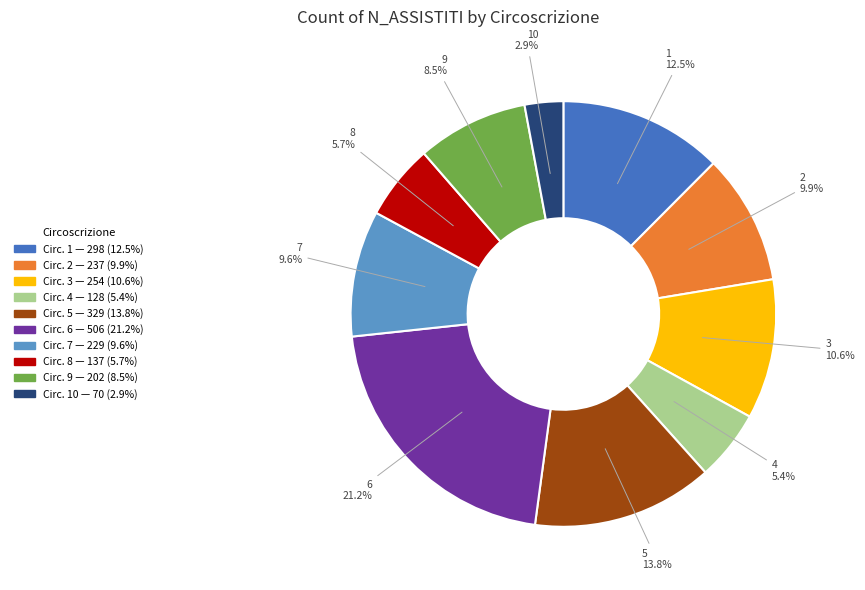

To the nearest percent, what is the average slice percentage?

10%